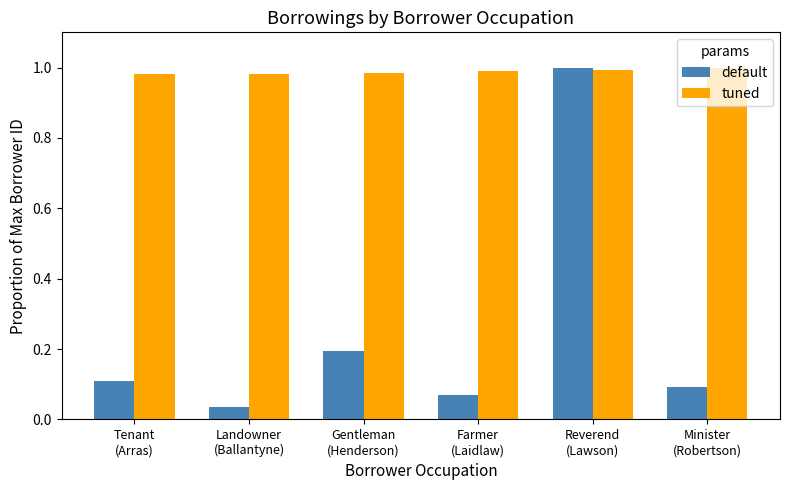

What is the average value of the default series?

0.3